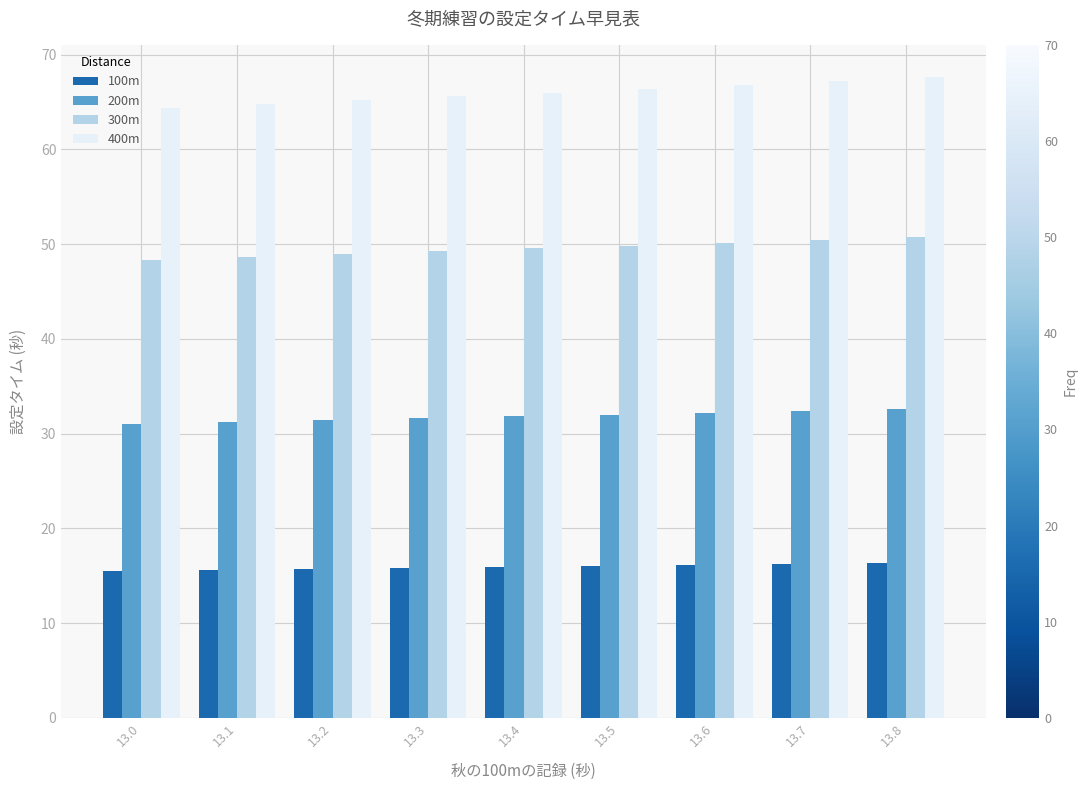

What is the value of the 200m bar at the 8th from the left?

32.4